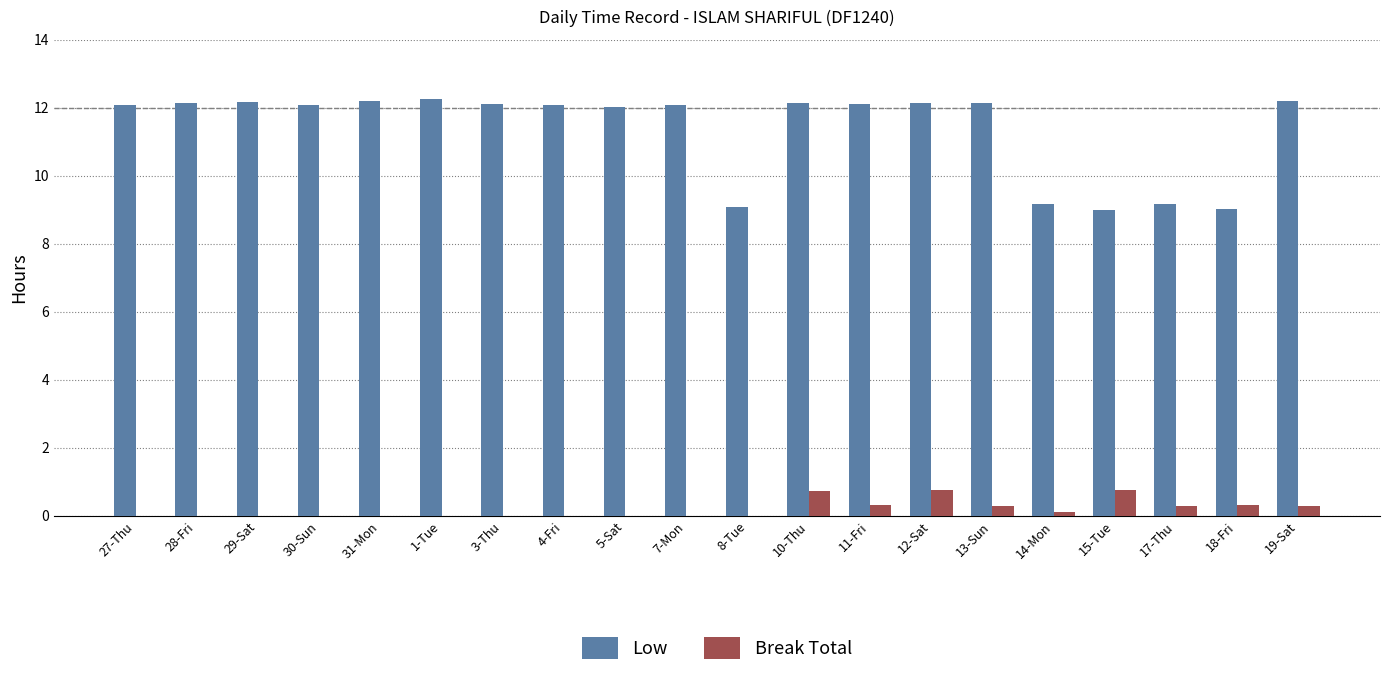

Which series has the largest total across all categories?

Low